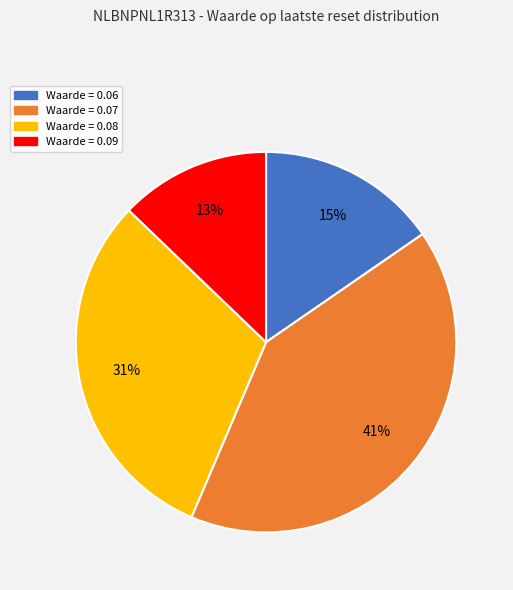

To the nearest percent, what is the average slice percentage?

25%